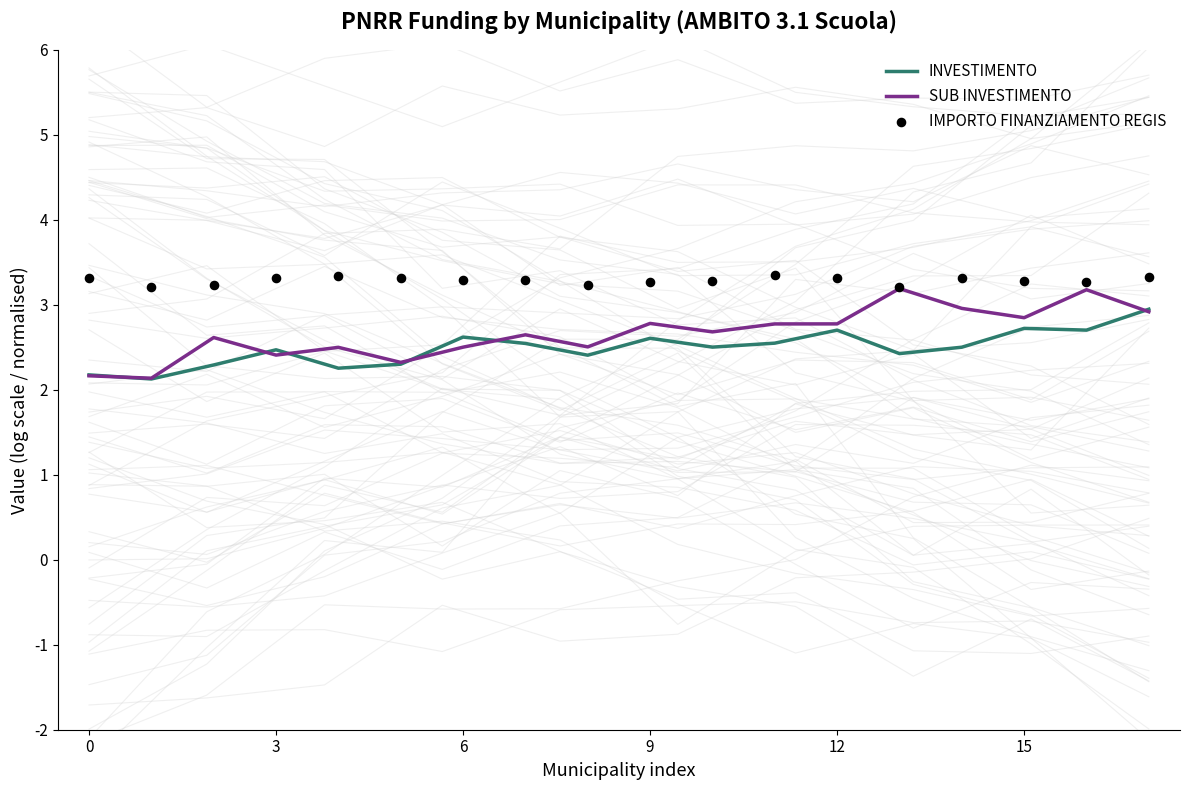

Which series reaches the minimum Y coordinate?

INVESTIMENTO